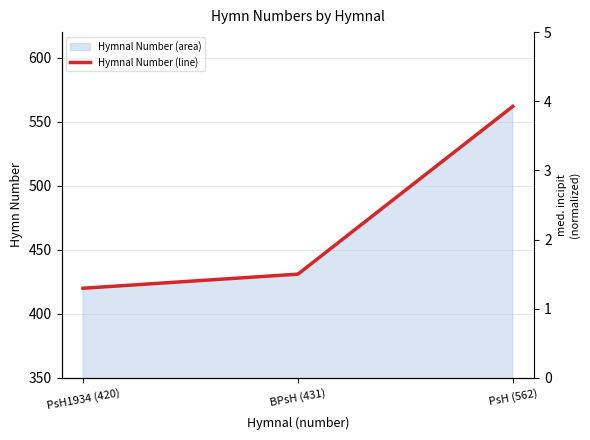

What is the label of the 2nd point from the left?

BPsH (431)